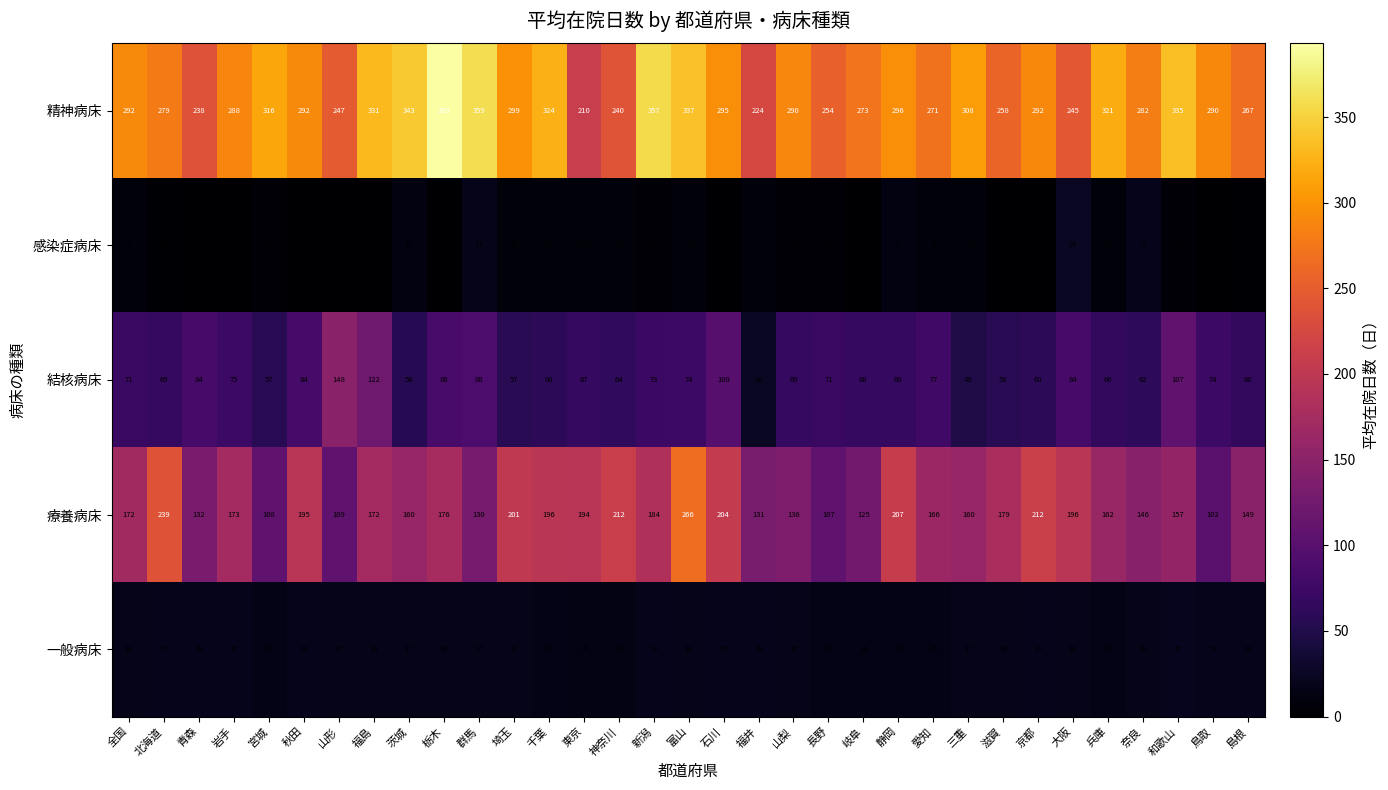

What is the total value across all series at 群馬?

611